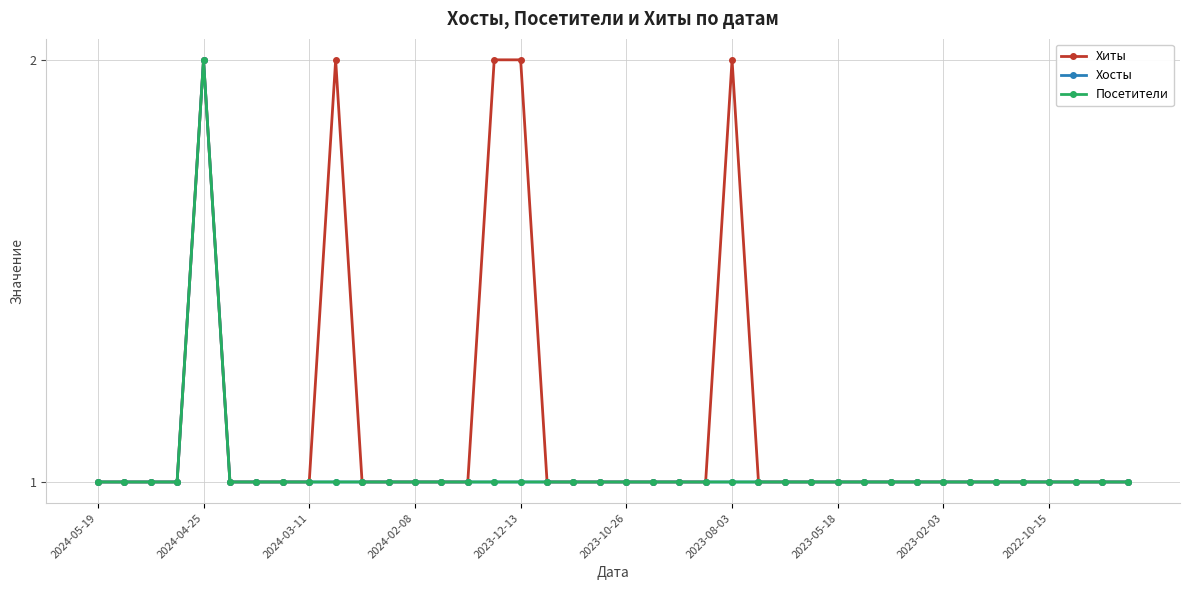

What is the value of the Хосты point at the 33rd from the left?

1